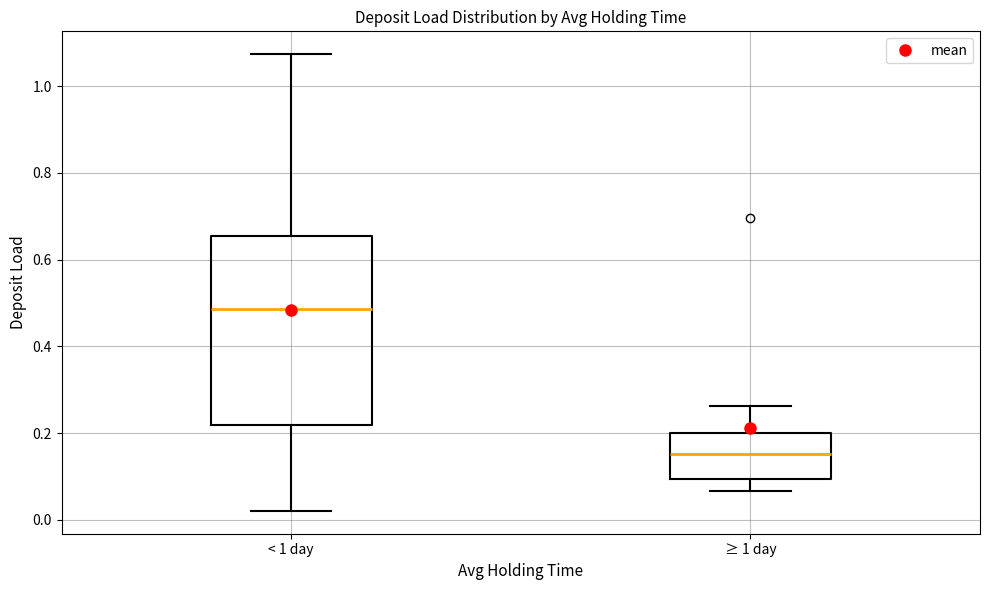

Reading left to right, read every box against the y-axis: the position of its median line, the range the box covers, and the ends of its whiskers. The values are not printed on the chart, so give them approximately, as read against the axis.

< 1 day: median 0.48, box 0.22 to 0.66, whiskers 0.02 to 1.08
≥ 1 day: median 0.16, box 0.10 to 0.20, whiskers 0.06 to 0.26